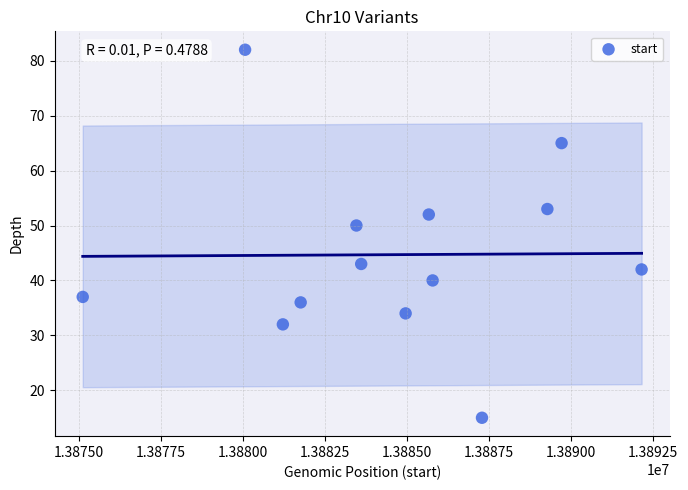

What is the range of X values (max minus min)?

17045